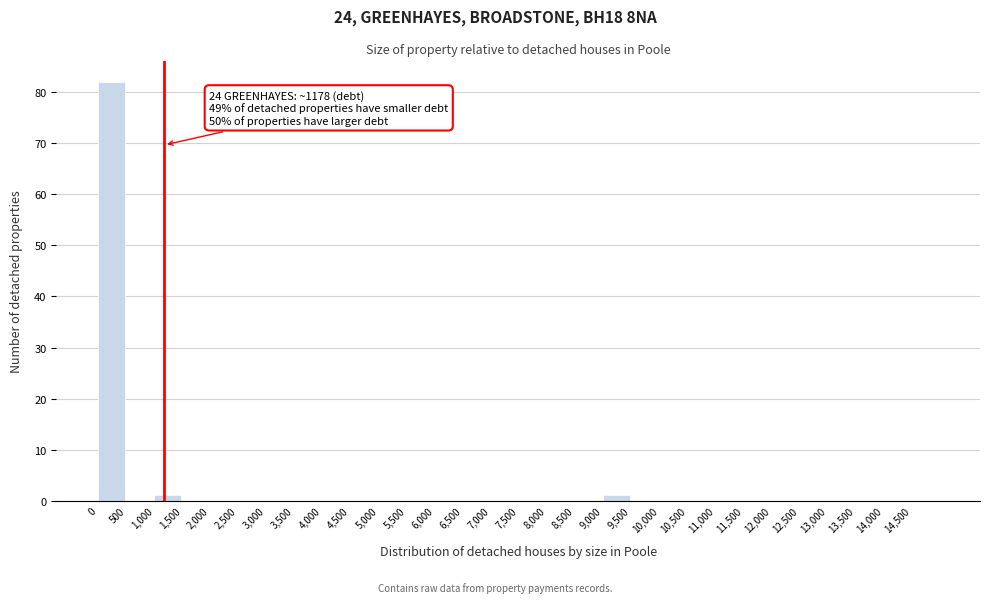

Which range on the x-axis has the tallest bar?

0 to 500